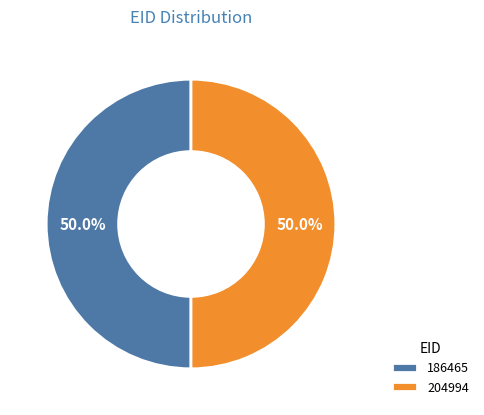

Approximately how many times larger is the value at 204994 compared to 186465?

1.0